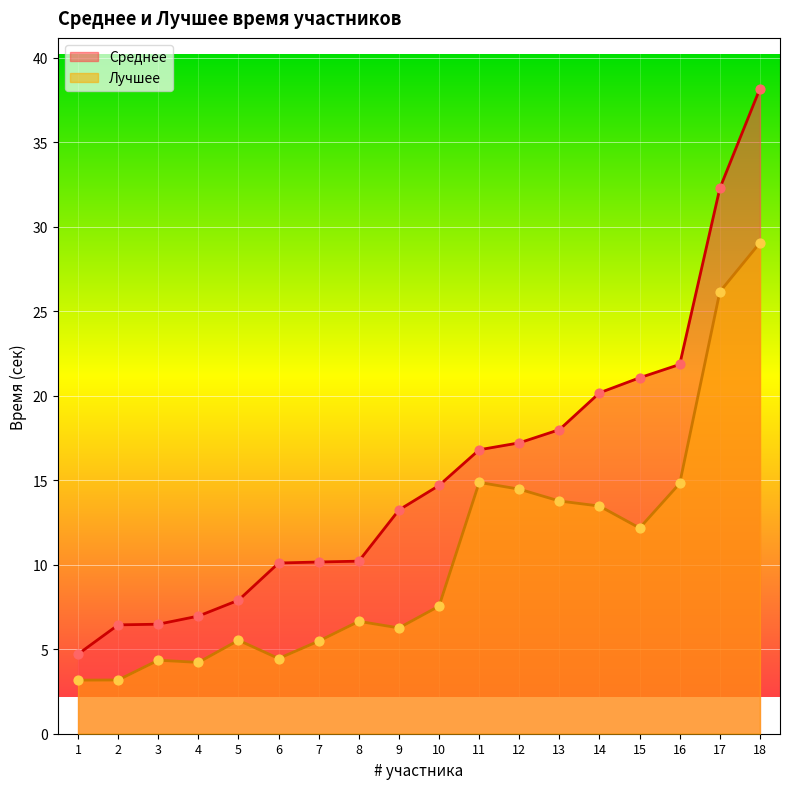

Which series reaches the maximum Y coordinate?

Среднее